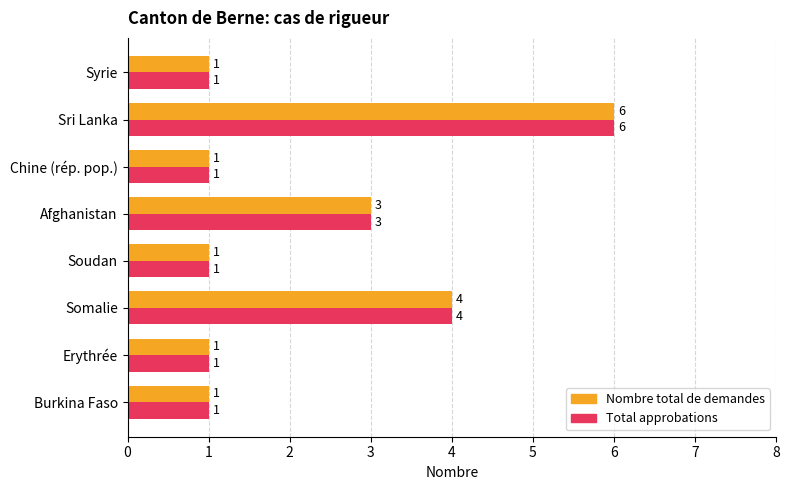

What is the total value across all series at Afghanistan?

6